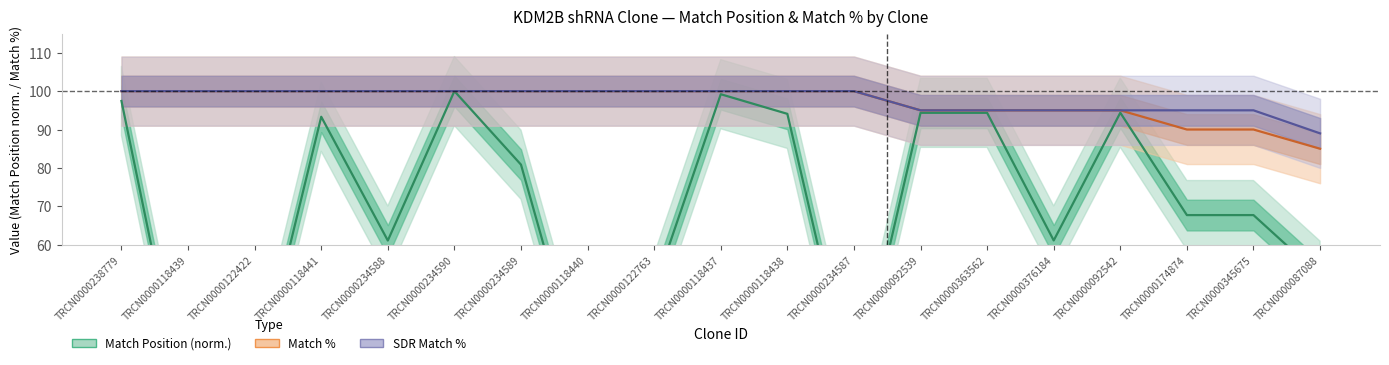

What is the approximate value of Match Position at TRCN0000118438?

94.1